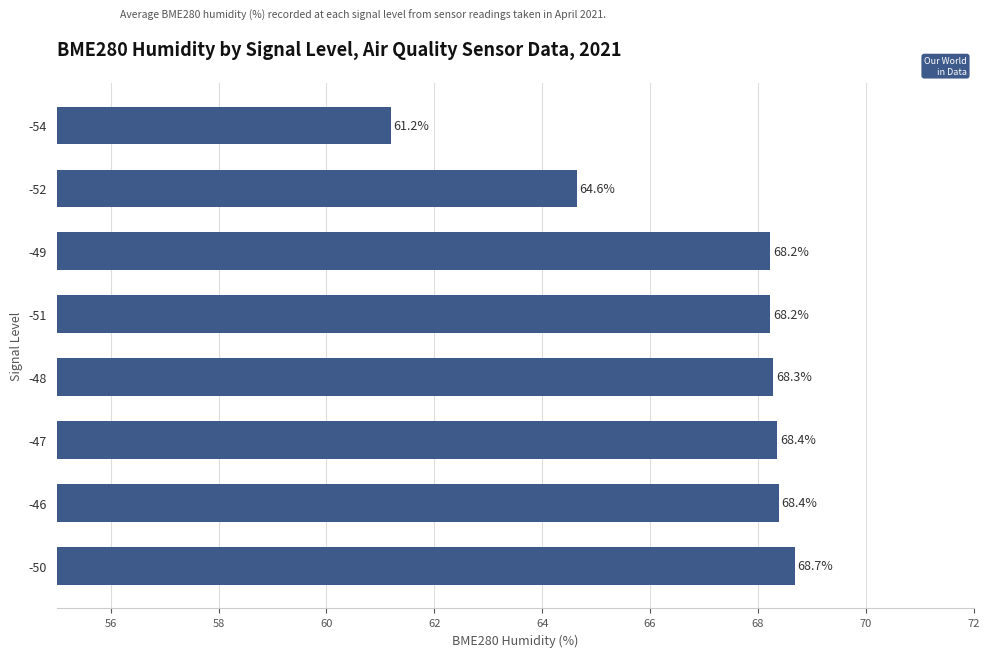

Reading top to bottom, extract all data points from this chart.

61.2	64.6	68.2	68.2	68.3	68.4	68.4	68.7